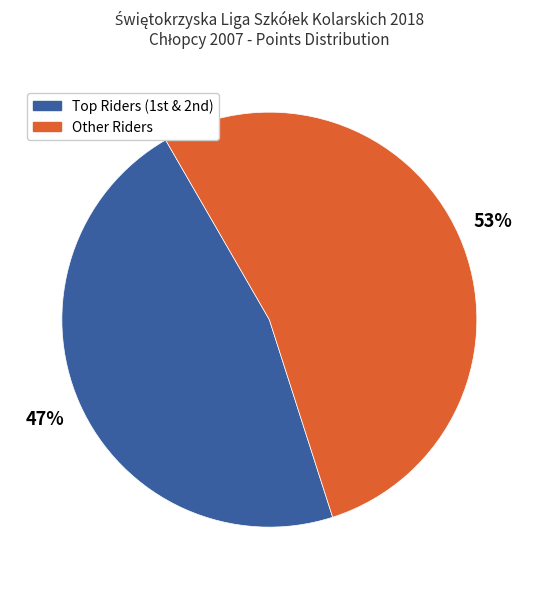

Is there a majority slice in this chart?

Yes